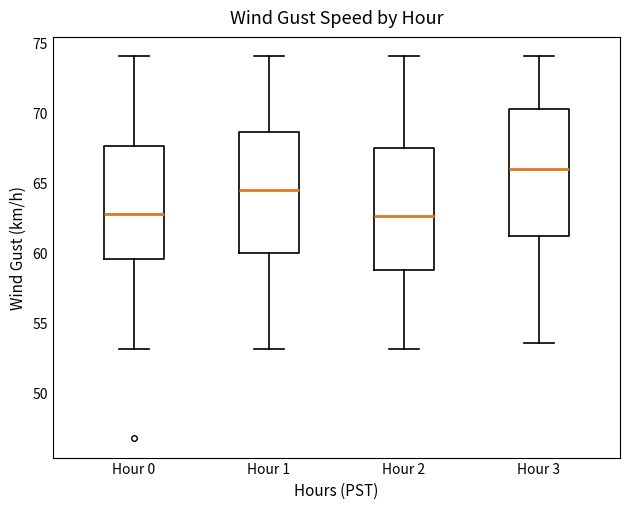

Reading left to right, transcribe this box plot: for each box, give where its median line is, the range the box spans, and where its two whiskers end, as read against the y-axis. The values are not printed on the chart, so give them approximately, as read against the axis.

Hour 0: median 62.5, box 59.5 to 67.5, whiskers 53.0 to 74.0
Hour 1: median 64.5, box 60.0 to 68.5, whiskers 53.0 to 74.0
Hour 2: median 62.5, box 58.5 to 67.5, whiskers 53.0 to 74.0
Hour 3: median 66.0, box 61.0 to 70.5, whiskers 53.5 to 74.0